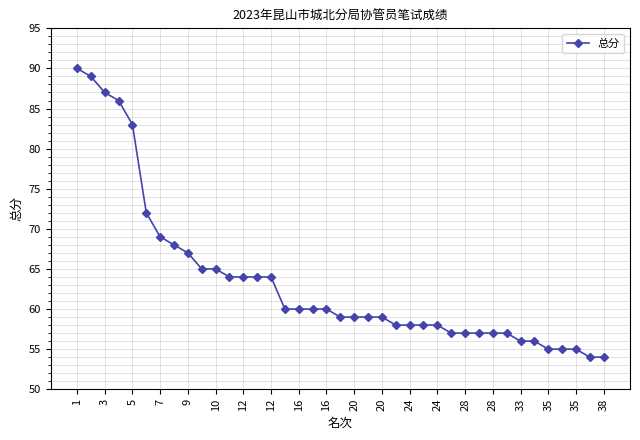

What is the value of the 24th point from the left?

58